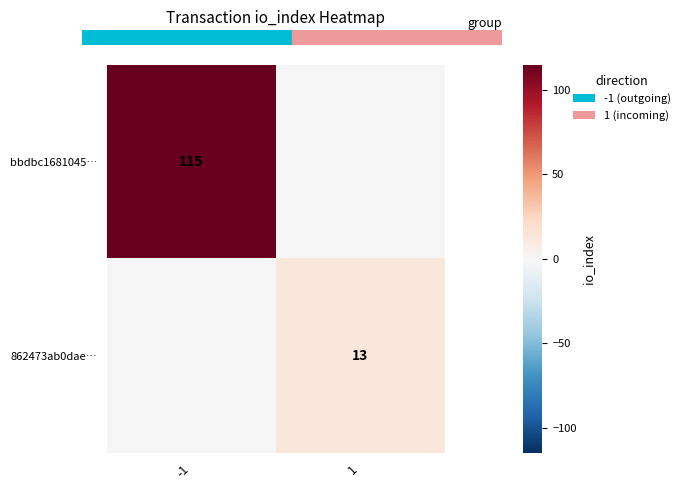

True or false: bbdbc1681045… has a value of 64 at -1.

False